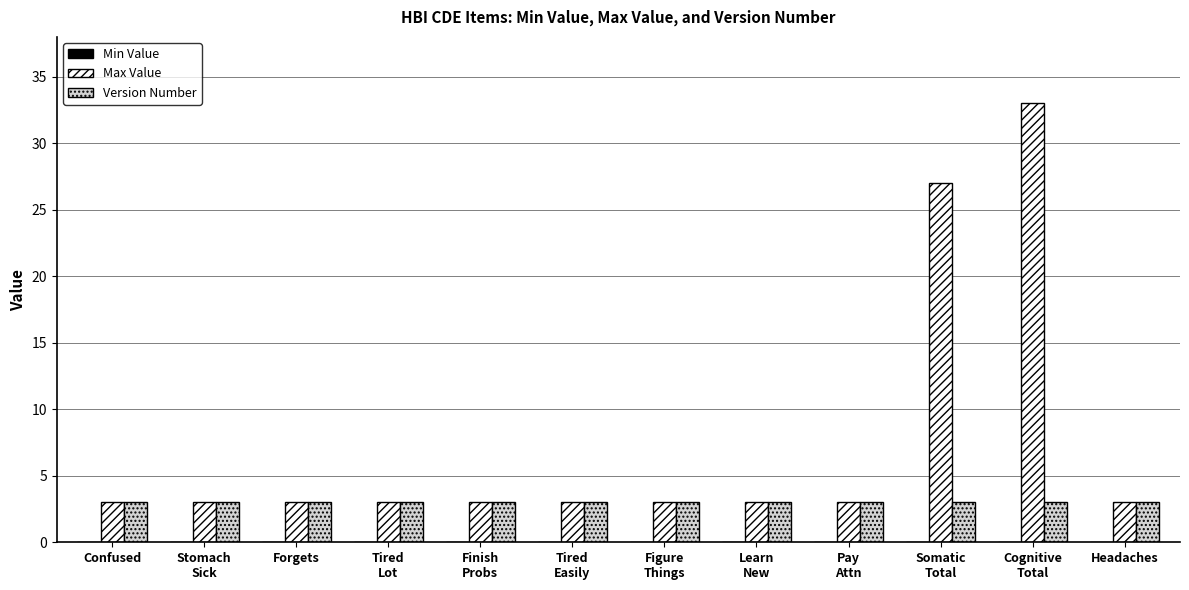

Which category has the highest value across all series?

Cognitive
Total